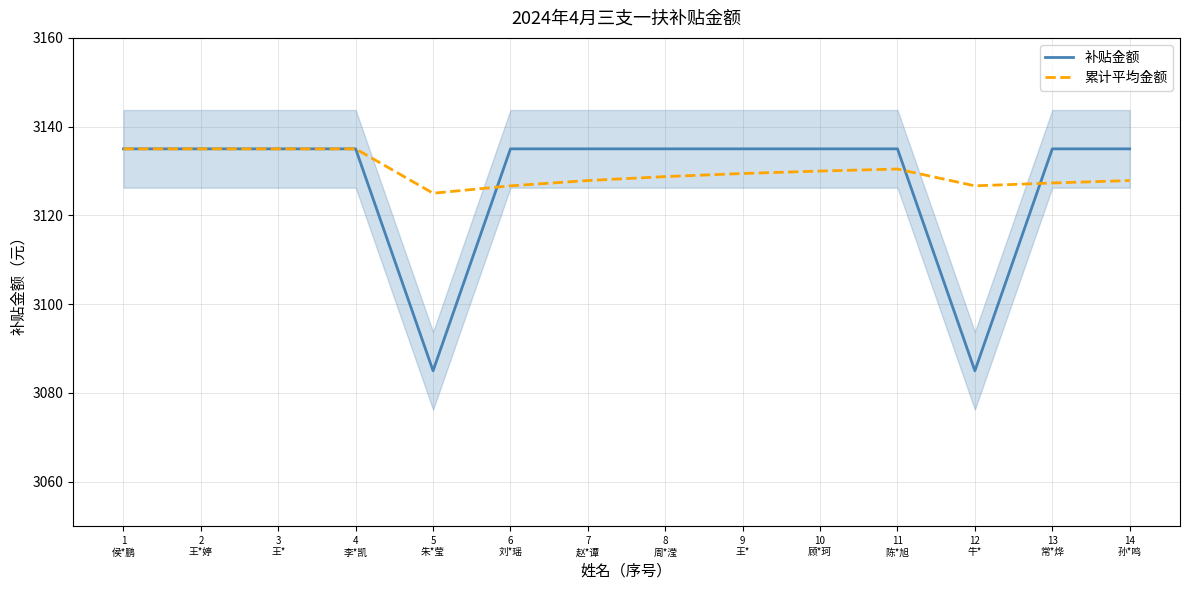

Count the number of categories in the chart.

14